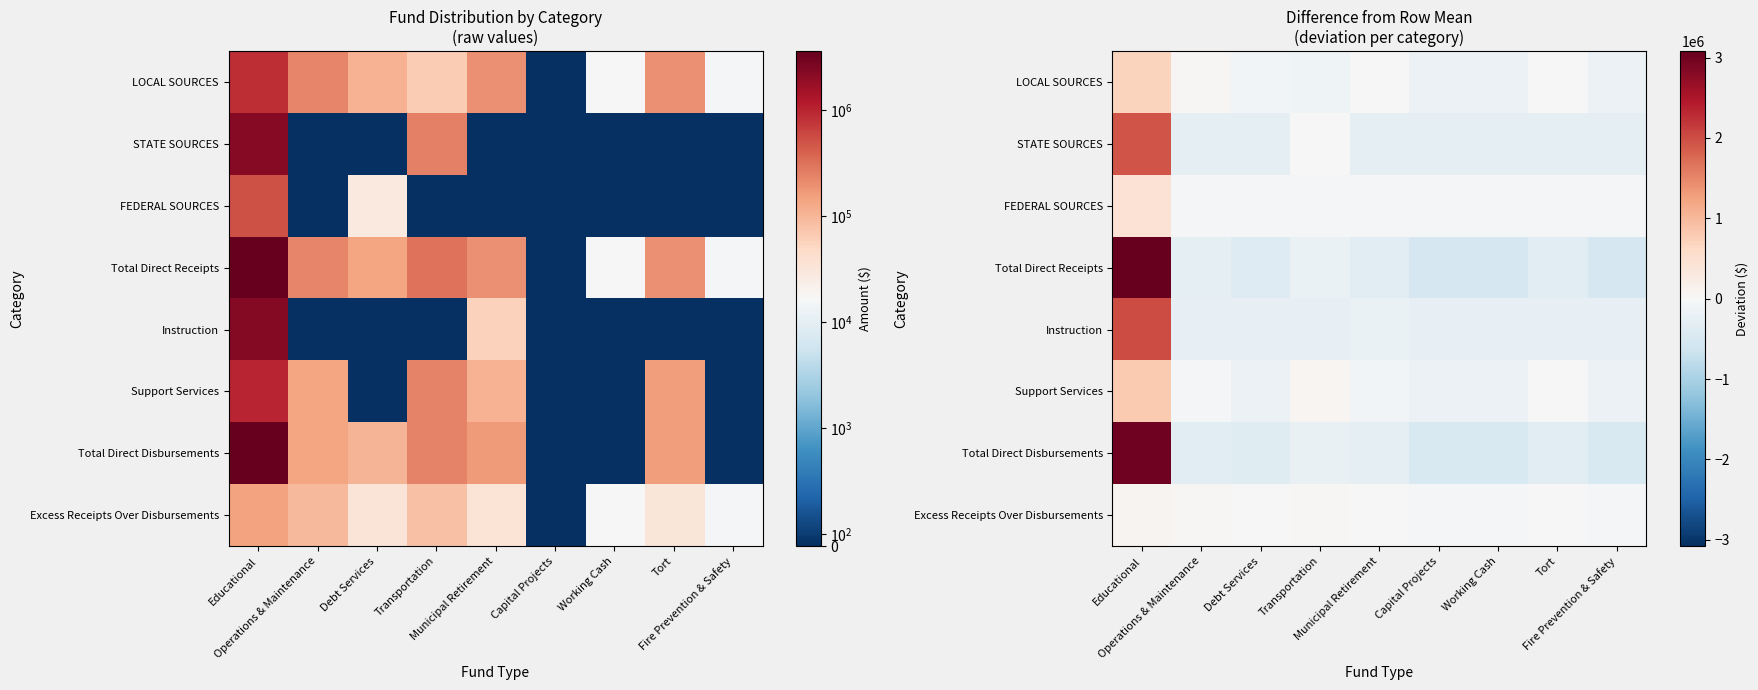

Rank the categories by Total Direct Disbursements value from highest to lowest.

Educational, Transportation, Municipal Retirement, Tort, Operations & Maintenance, Debt Services, Capital Projects, Working Cash, Fire Prevention & Safety